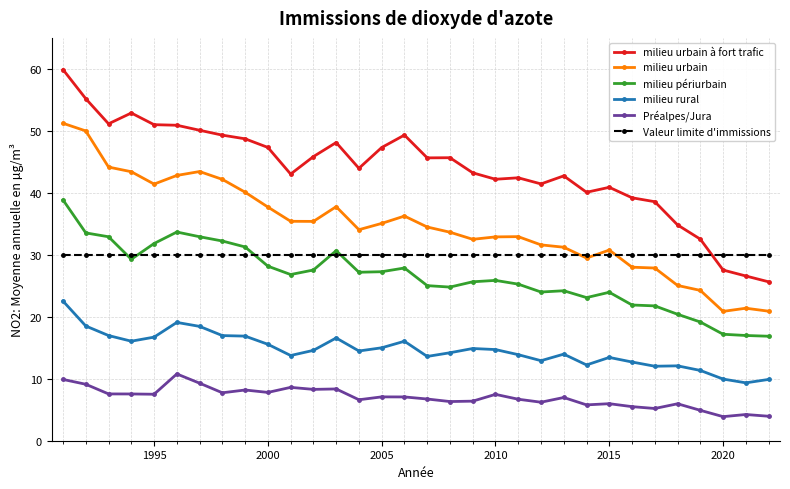

Which series has the largest total across all categories?

milieu urbain à fort trafic